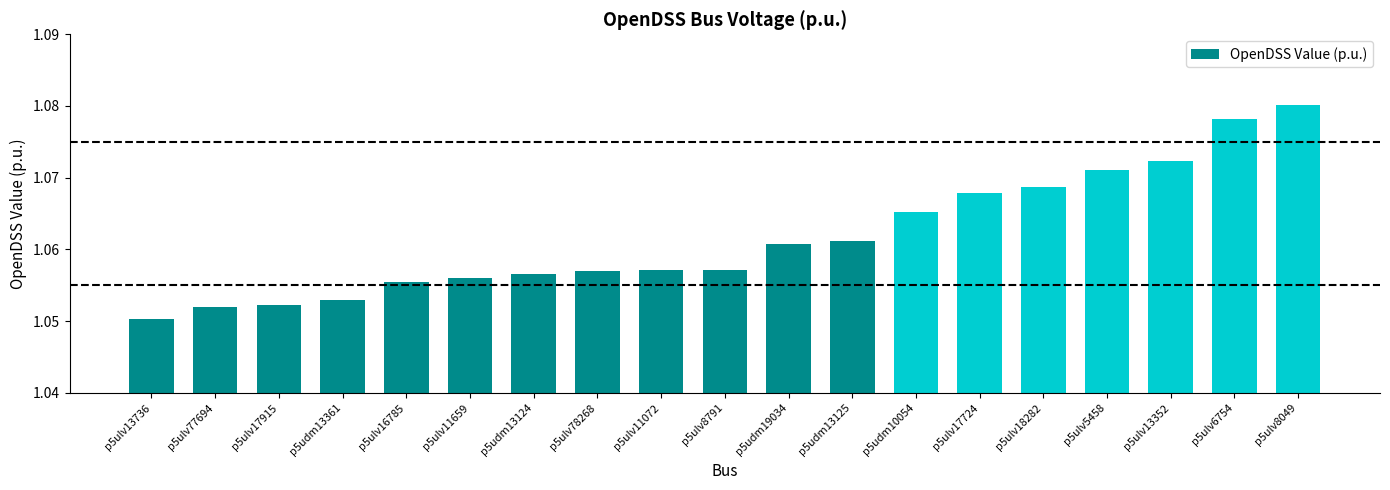

The value at p5ulv5458 is 0.4. True or false?

False